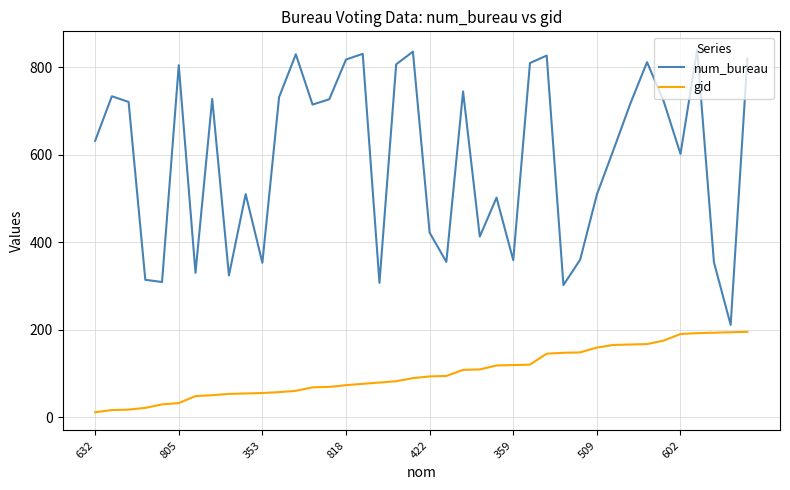

Which series has the largest total across all categories?

num_bureau